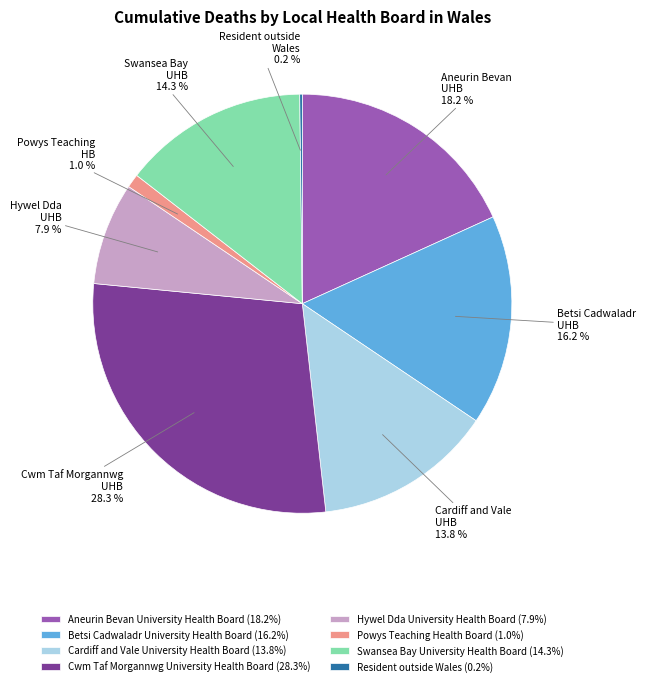

What is the ratio of the value at Swansea Bay University Health Board (14.3%) to the value at Aneurin Bevan University Health Board (18.2%)?

0.8